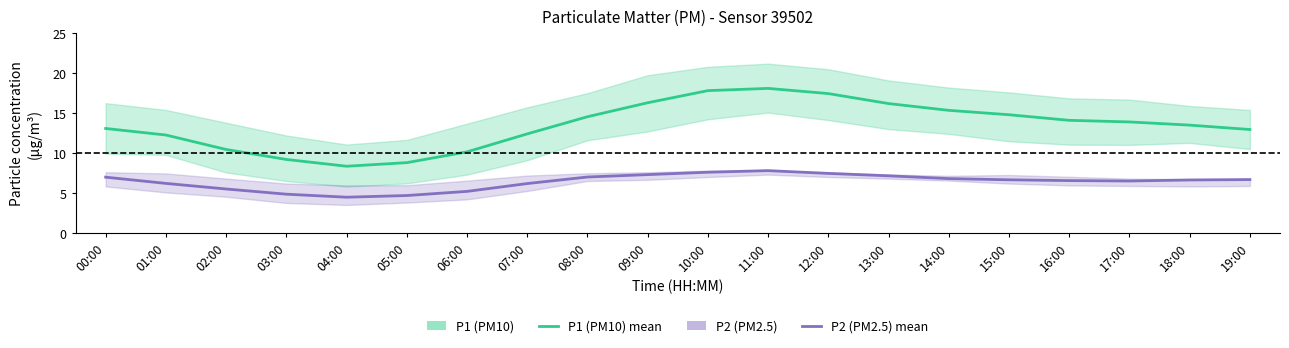

Rank the categories by P2 (PM2.5) value from lowest to highest.

04:00, 05:00, 03:00, 06:00, 02:00, 07:00, 01:00, 17:00, 16:00, 18:00, 15:00, 19:00, 14:00, 00:00, 08:00, 13:00, 09:00, 12:00, 10:00, 11:00